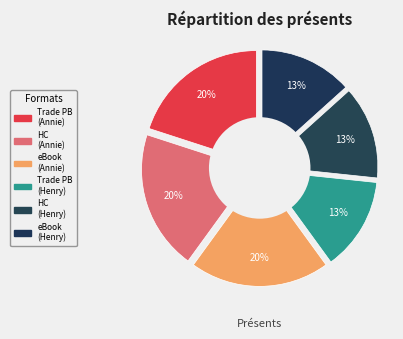

What percentage is the Trade Paperback (Annie) slice, to the nearest percent?

20%